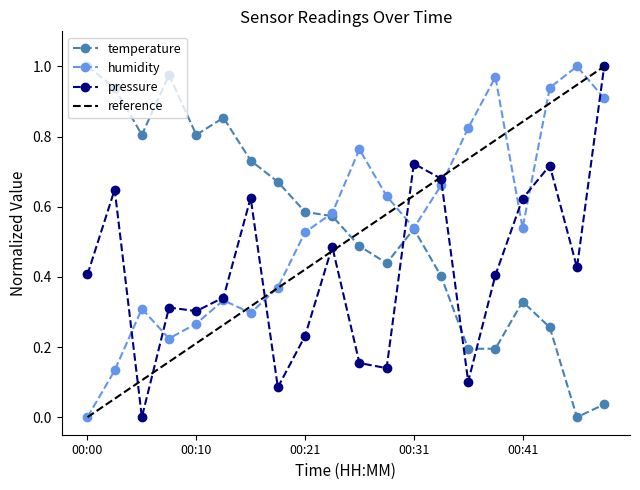

Which category has the lowest value in the humidity series?

00:00